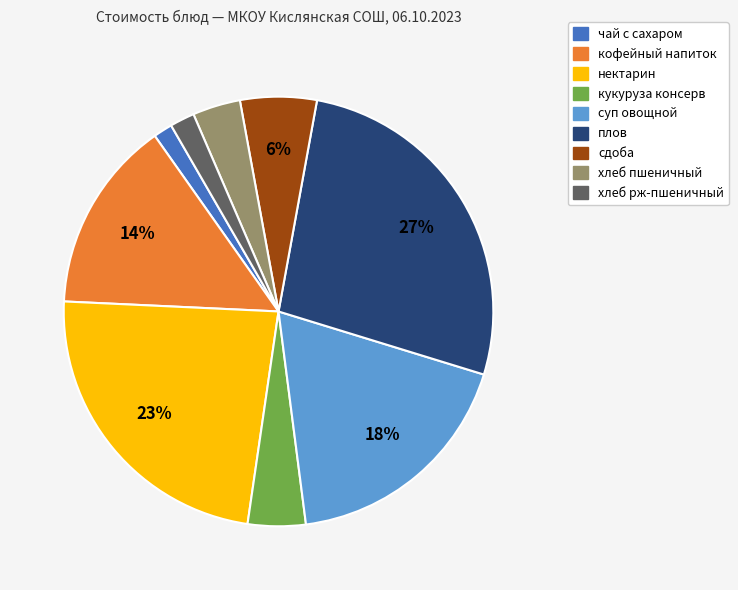

Is there any slice that represents more than half of the pie?

No